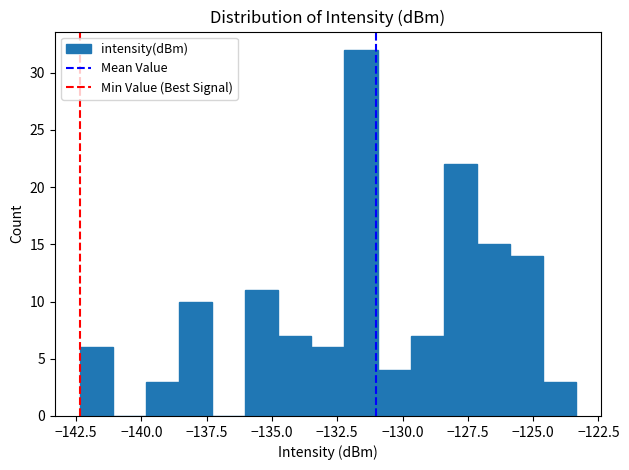

Around what value on the x-axis is the tallest bar? Give the approximate position of its centre, as read against the axis.

-131.5